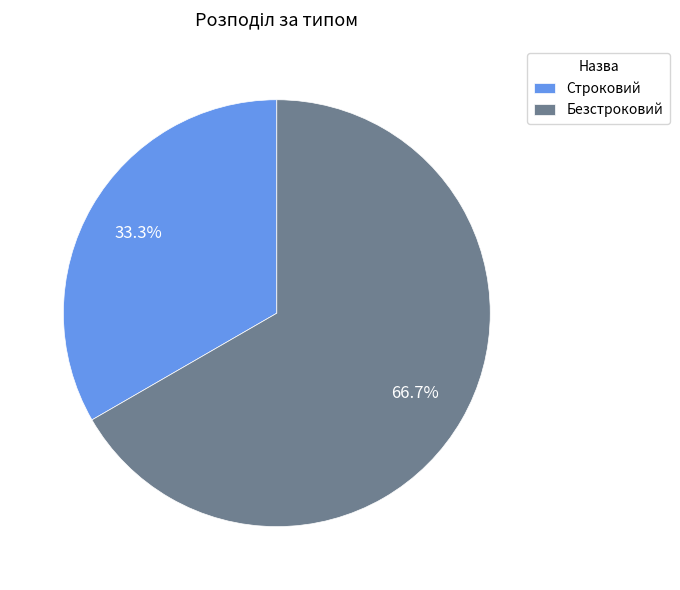

How many slices are in this pie chart?

2